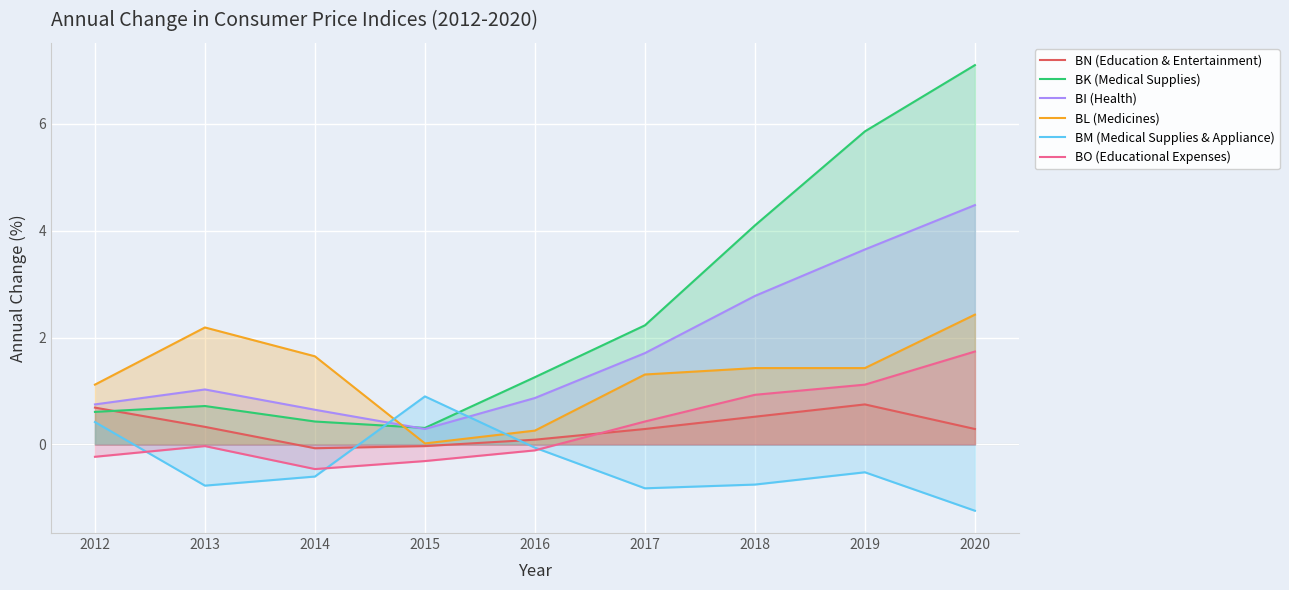

What is the minimum value for BN (Education & Entertainment)?

-0.1